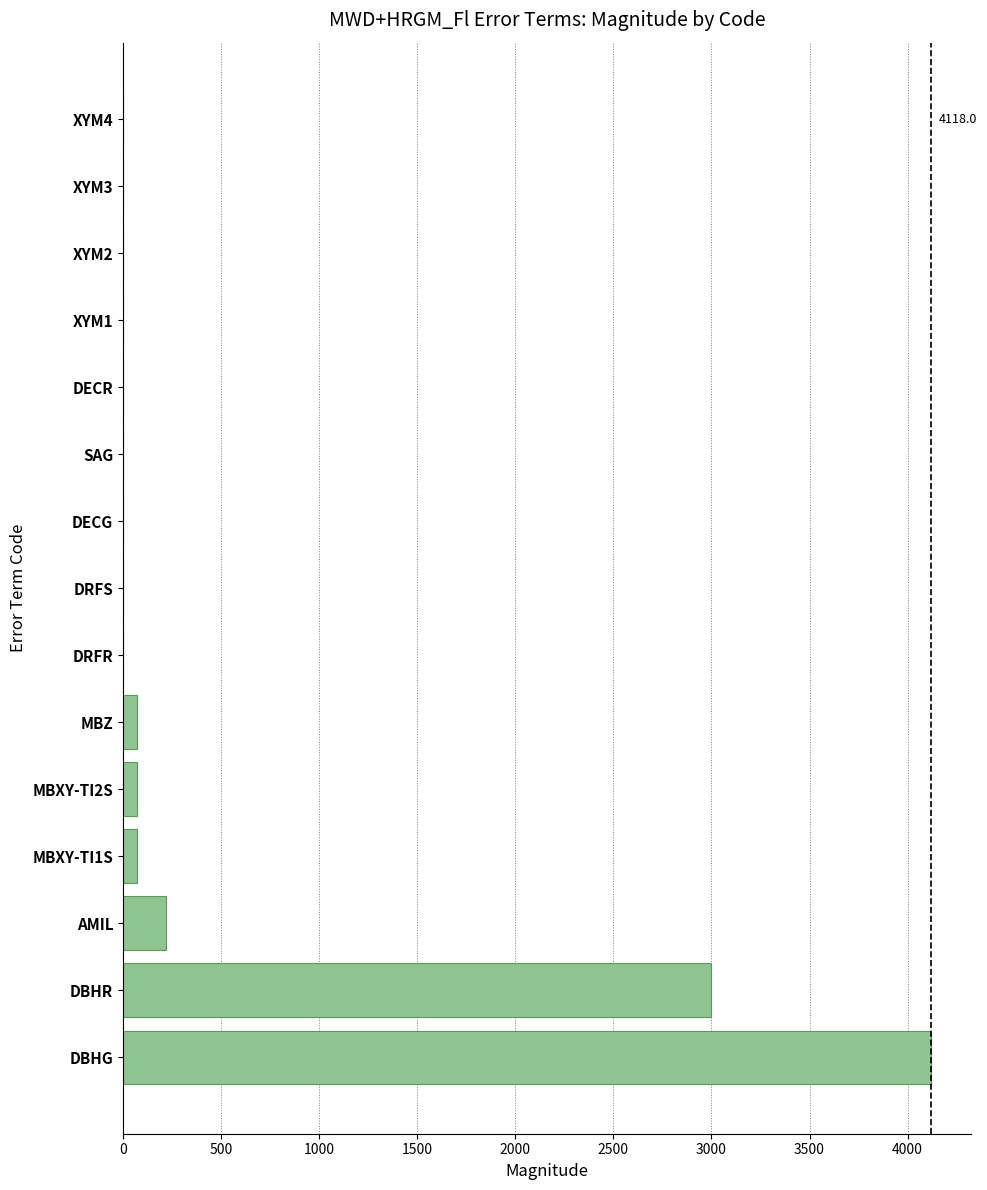

Which category has the highest value across all series?

DBHG